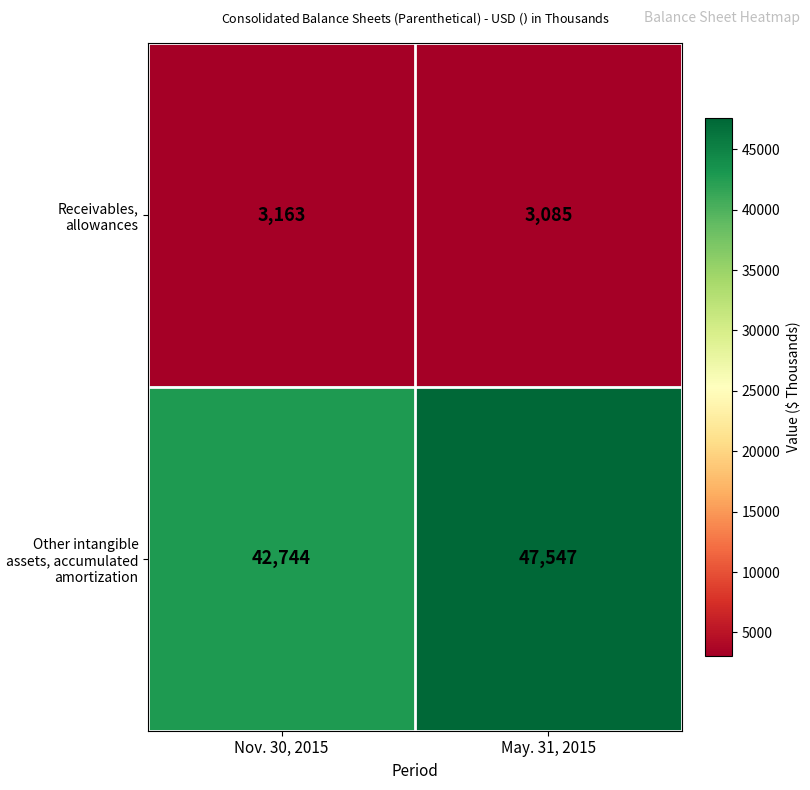

Rank the series by their maximum value, from highest to lowest.

Other intangible assets, accumulated amortization, Receivables, allowances